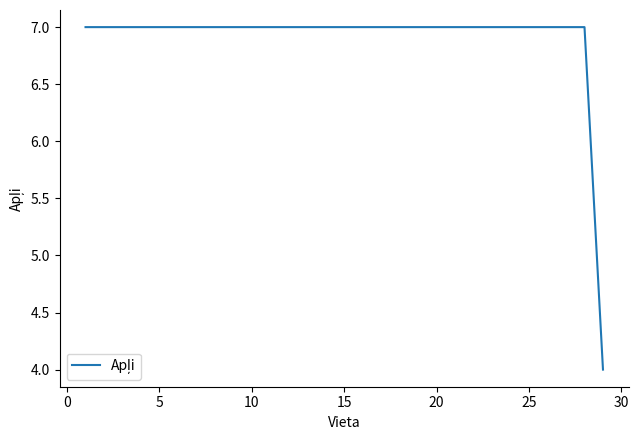

What is the difference between the maximum and minimum values?

3